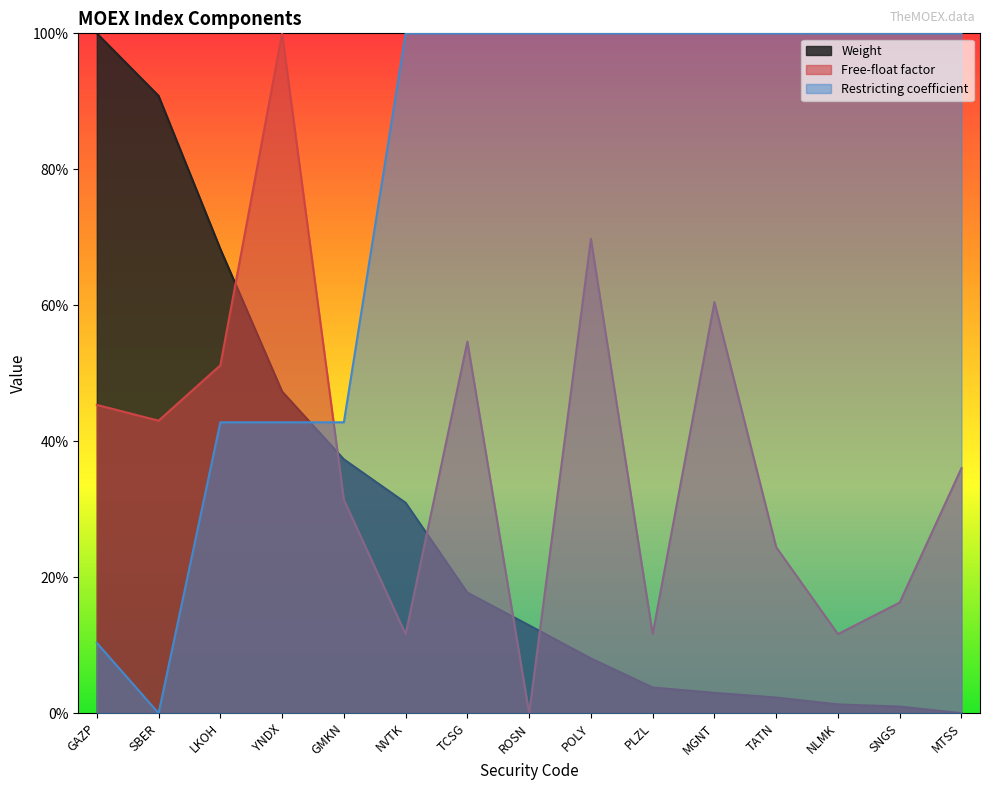

At which category does Free-float factor reach its first local valley?

SBER